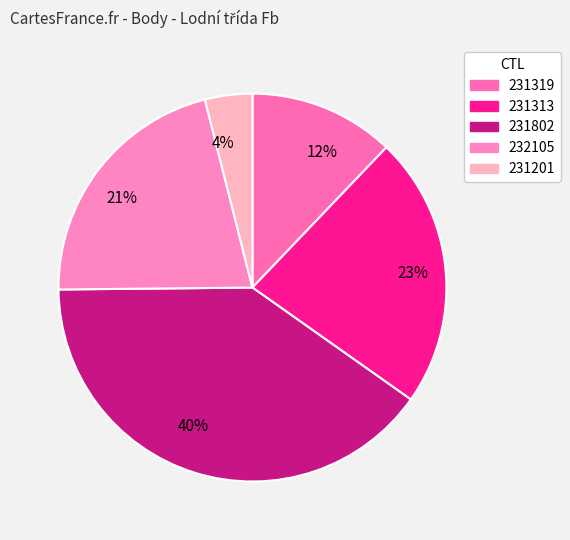

Which category has the biggest portion of the pie?

40%